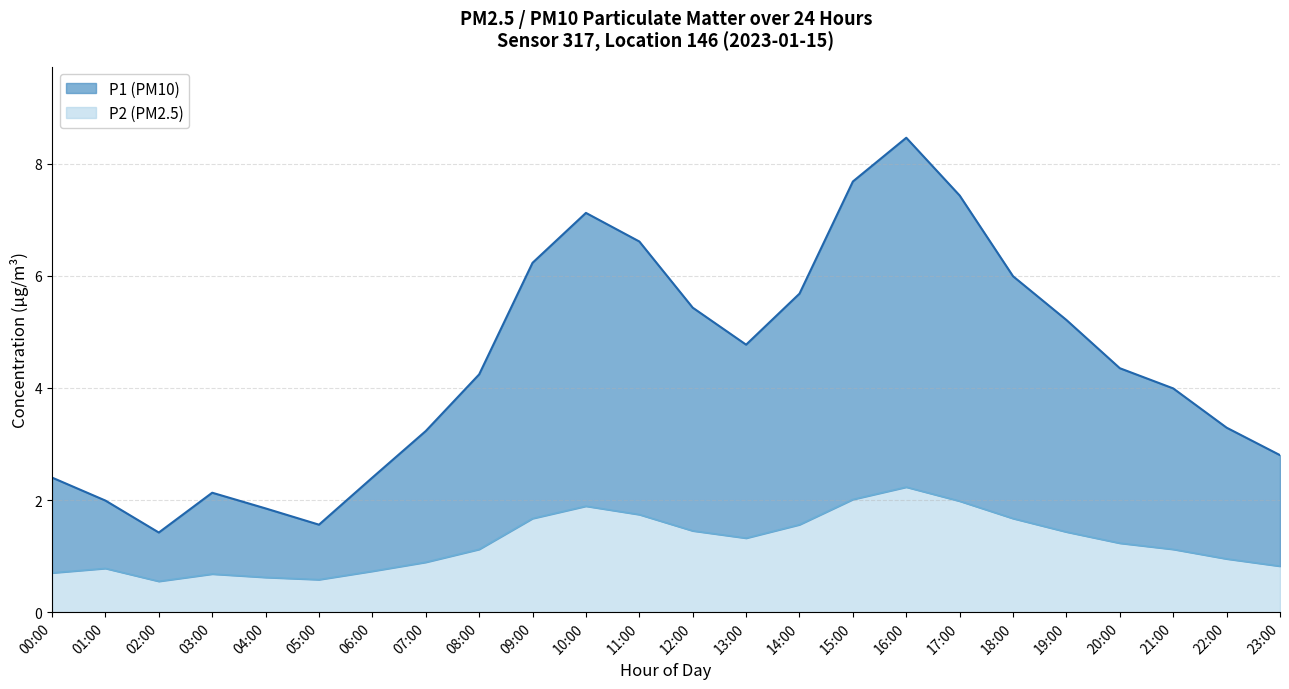

What is the label of the 5th point from the right?

19:00